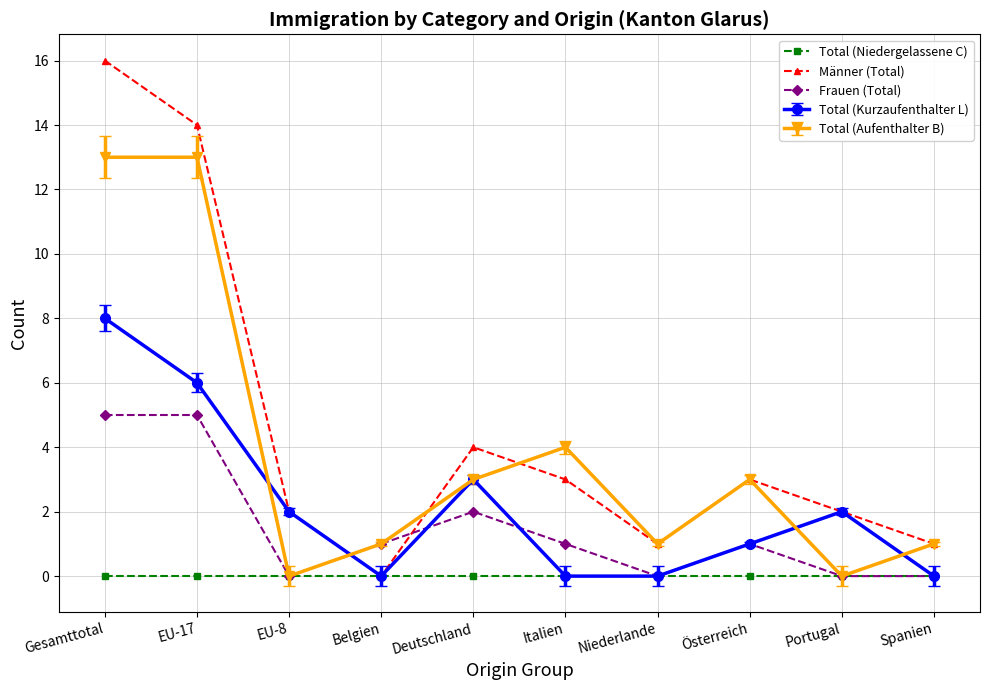

What is the label of the 2nd point from the left?

EU-17